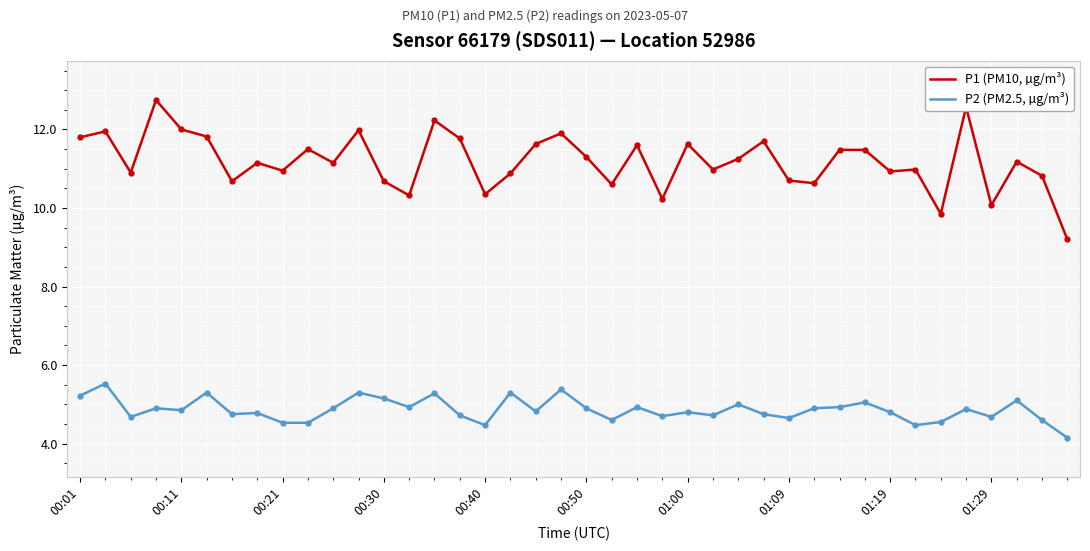

Which series has the largest range (max minus min)?

P1 (PM10, µg/m³)